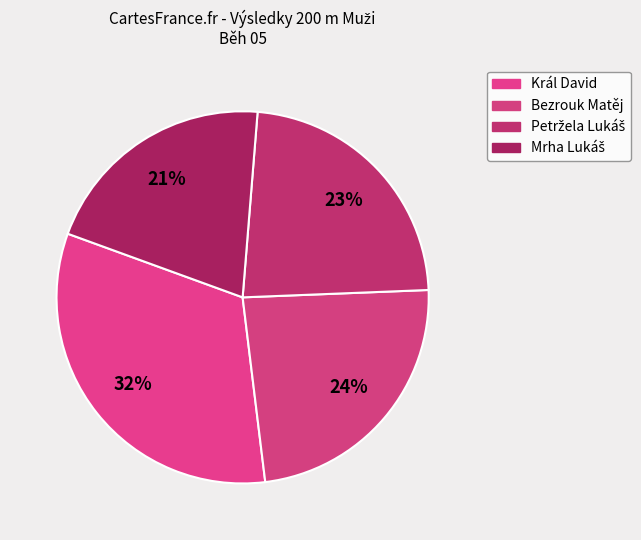

Is the sum of Král David and Mrha Lukáš greater than half?

Yes